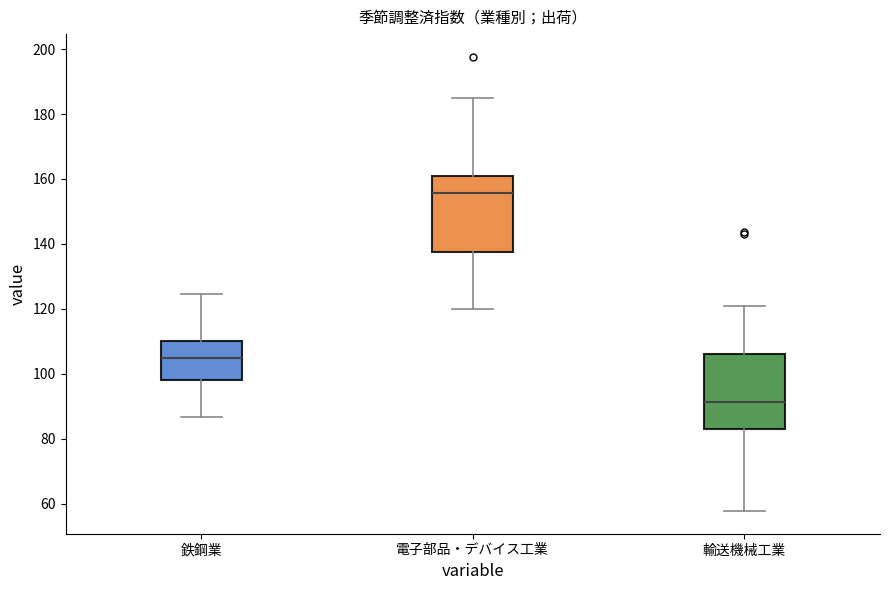

Reading left to right, transcribe this box plot: for each box, give where its median line is, the range the box spans, and where its two whiskers end, as read against the y-axis. The values are not printed on the chart, so give them approximately, as read against the axis.

鉄鋼業: median 104, box 98 to 110, whiskers 86 to 124
電子部品・デバイス工業: median 156, box 138 to 160, whiskers 120 to 184
輸送機械工業: median 92, box 82 to 106, whiskers 58 to 122